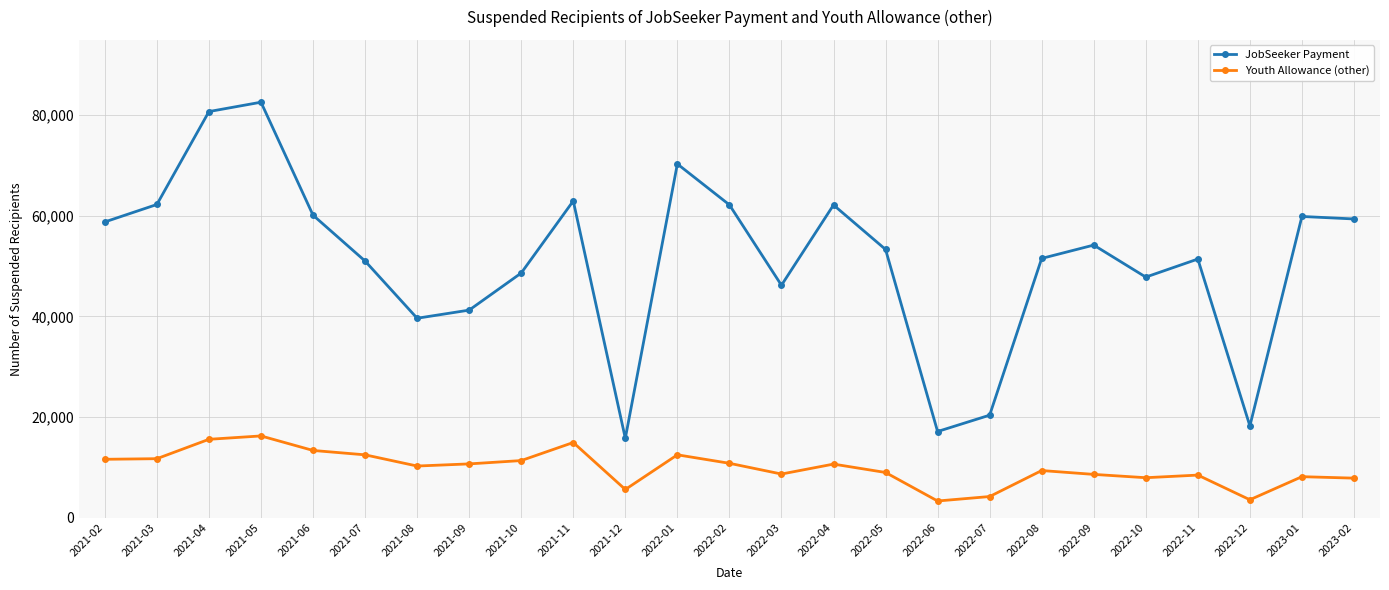

Which series has the widest spread of values?

JobSeeker Payment